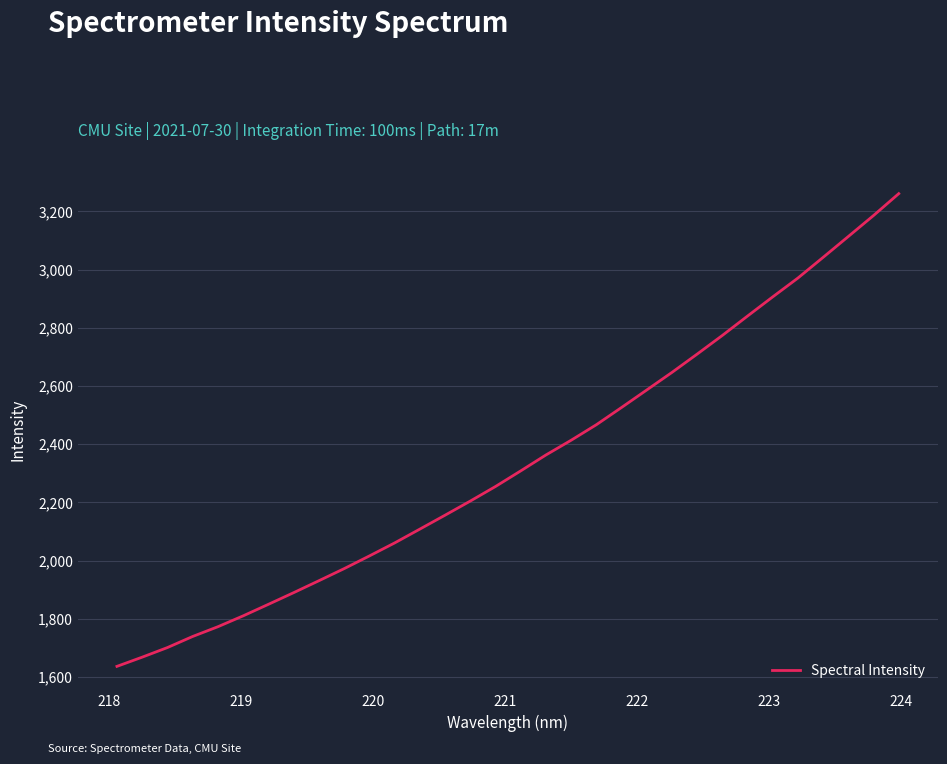

What is the greatest value displayed?

3260.9